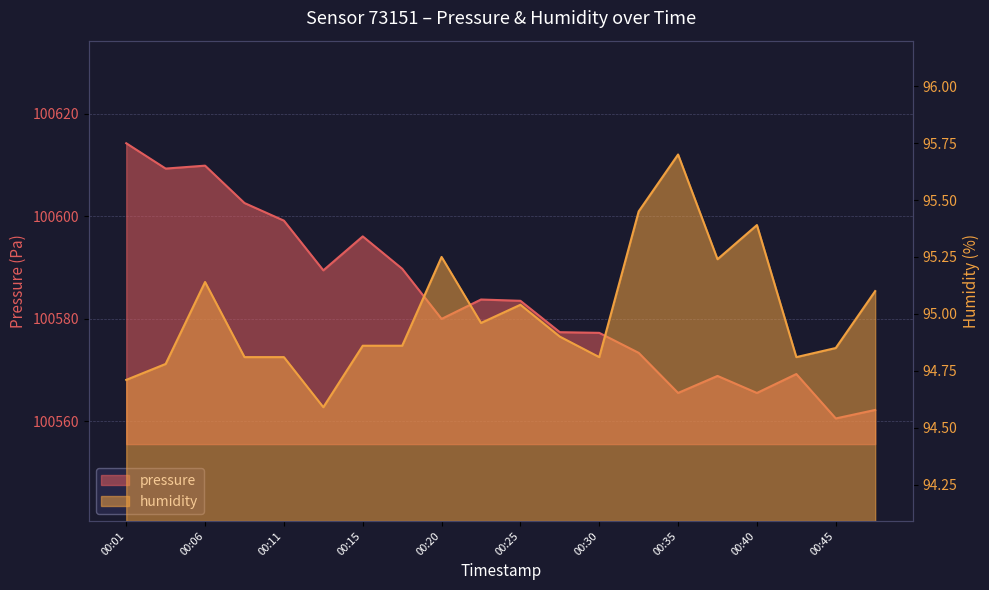

At which label is humidity closest to 95?

00:23